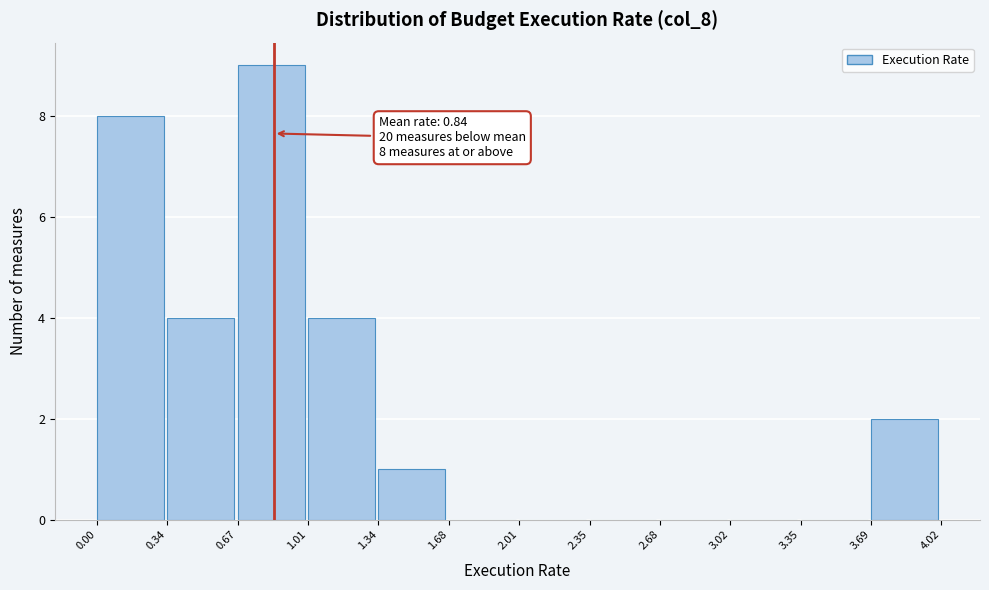

Over which range of the x-axis is the bar tallest?

0.67 to 1.01